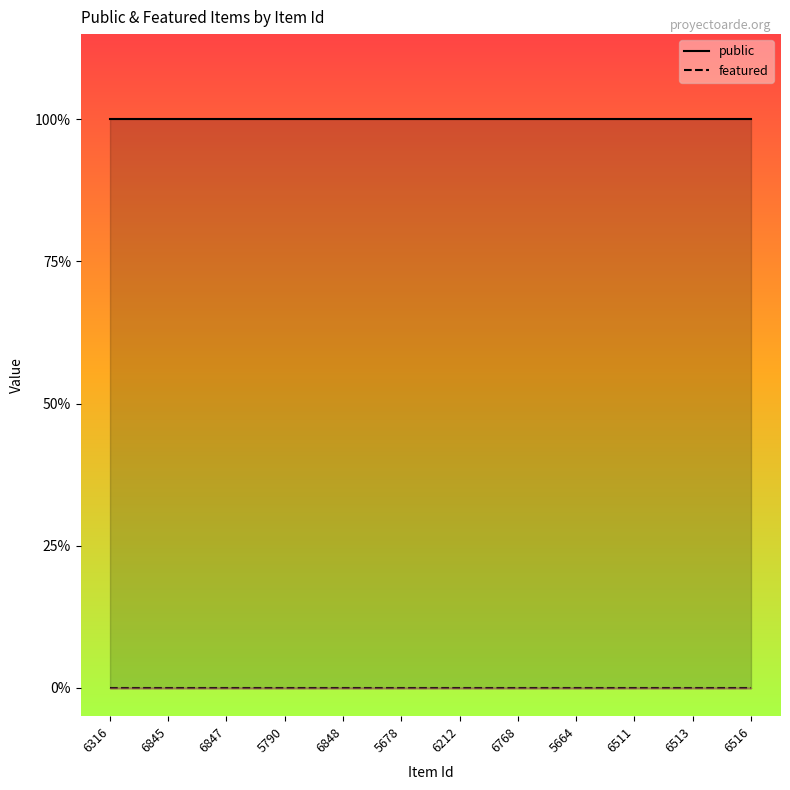

True or false: public and featured cross at least once.

False